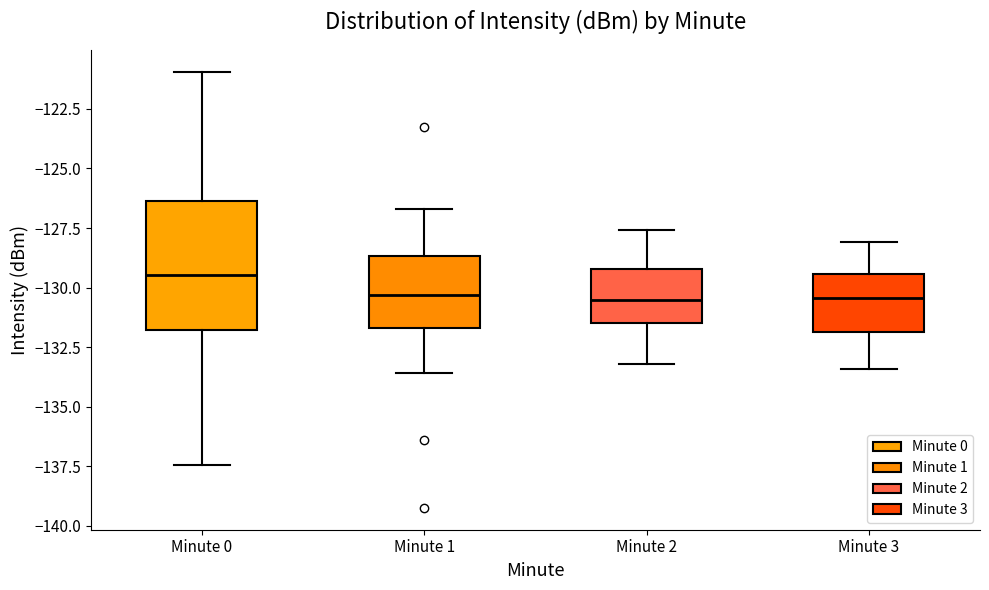

Reading left to right, transcribe this box plot: for each box, give where its median line is, the range the box spans, and where its two whiskers end, as read against the y-axis. The values are not printed on the chart, so give them approximately, as read against the axis.

Minute 0: median -129.5, box -132.0 to -126.5, whiskers -137.5 to -121.0
Minute 1: median -130.5, box -131.5 to -128.5, whiskers -133.5 to -126.5
Minute 2: median -130.5, box -131.5 to -129.0, whiskers -133.0 to -127.5
Minute 3: median -130.5, box -132.0 to -129.5, whiskers -133.5 to -128.0